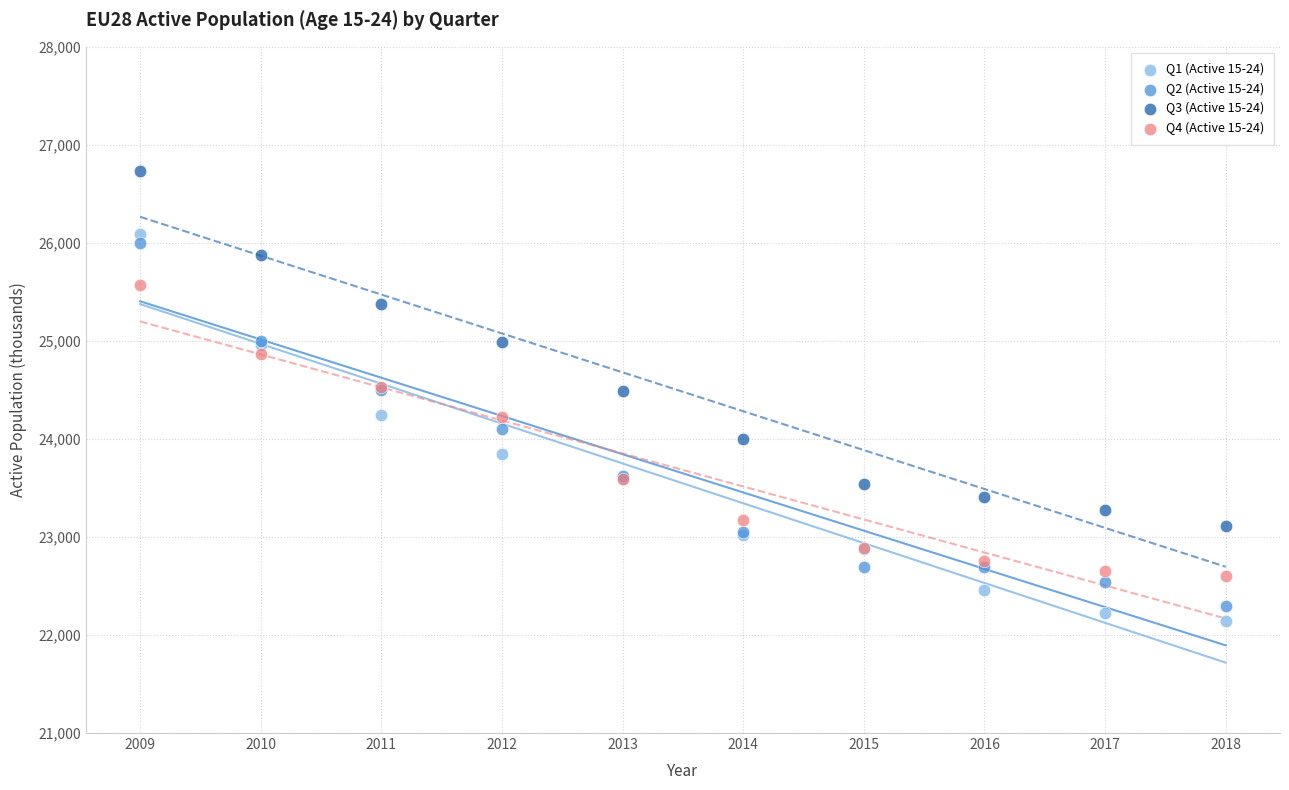

What is the X range (max minus min) for the scatter plot?

9.0